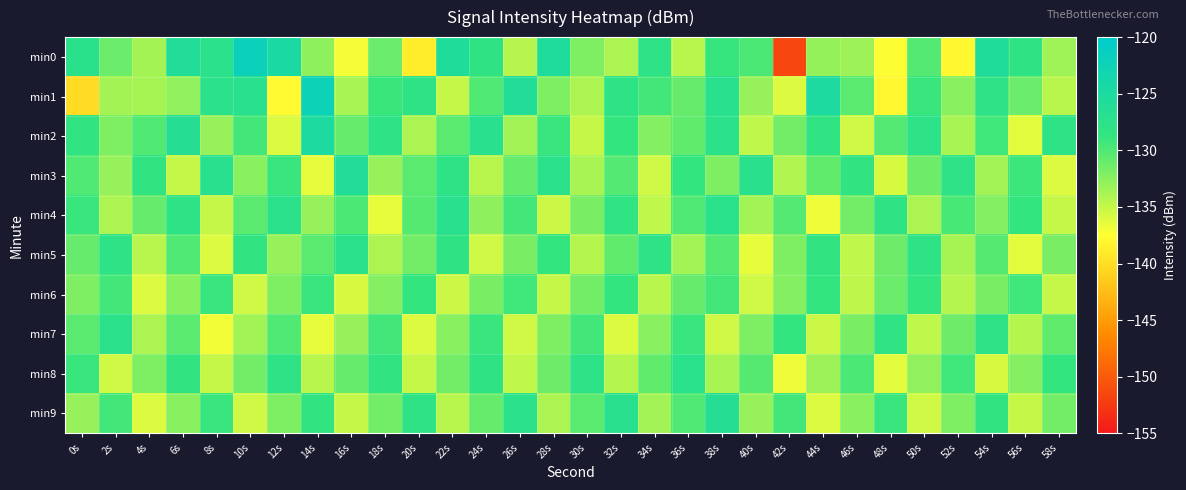

Reading right to left, what are all the values shown in this chart?

min0: 58s=-133.5	56s=-128.2	54s=-125.7	52s=-138.1	50s=-130.1	48s=-137.4	46s=-133.3	44s=-133.0	42s=-151.5	40s=-129.8	38s=-129.0	36s=-134.5	34s=-127.9	32s=-134.0	30s=-132.0	28s=-125.5	26s=-134.4	24s=-128.2	22s=-125.5	20s=-138.9	18s=-131.1	16s=-137.1	14s=-132.7	12s=-124.7	10s=-121.9	8s=-127.5	6s=-126.0	4s=-133.5	2s=-131.2	0s=-127.3
min1: 58s=-134.5	56s=-131.2	54s=-127.8	52s=-132.5	50s=-129.0	48s=-138.0	46s=-130.5	44s=-125.0	42s=-136.0	40s=-133.0	38s=-127.0	36s=-131.0	34s=-129.5	32s=-128.0	30s=-134.0	28s=-132.0	26s=-126.0	24s=-130.0	22s=-135.0	20s=-128.0	18s=-129.0	16s=-133.7	14s=-122.2	12s=-137.8	10s=-127.0	8s=-127.5	6s=-132.8	4s=-133.7	2s=-133.6	0s=-140.2
min2: 58s=-128.0	56s=-136.3	54s=-129.3	52s=-133.8	50s=-127.8	48s=-130.2	46s=-135.5	44s=-128.3	42s=-131.5	40s=-134.8	38s=-127.5	36s=-130.8	34s=-132.2	32s=-128.8	30s=-135.0	28s=-129.0	26s=-133.5	24s=-127.0	22s=-130.5	20s=-134.0	18s=-128.0	16s=-131.0	14s=-125.0	12s=-136.0	10s=-129.5	8s=-133.0	6s=-126.5	4s=-130.0	2s=-132.0	0s=-128.5
min3: 58s=-136.0	56s=-129.2	54s=-133.5	52s=-127.8	50s=-131.3	48s=-135.8	46s=-128.5	44s=-130.8	42s=-134.2	40s=-127.2	38s=-132.0	36s=-128.8	34s=-135.5	32s=-130.2	30s=-133.8	28s=-127.5	26s=-131.0	24s=-134.5	22s=-128.0	20s=-130.5	18s=-133.0	16s=-126.0	14s=-136.5	12s=-129.0	10s=-132.5	8s=-127.0	6s=-135.0	4s=-128.5	2s=-133.0	0s=-130.0
min4: 58s=-135.0	56s=-128.8	54s=-132.3	52s=-129.7	50s=-134.0	48s=-128.2	46s=-131.5	44s=-136.8	42s=-130.2	40s=-133.5	38s=-127.3	36s=-130.0	34s=-134.8	32s=-128.3	30s=-131.8	28s=-135.3	26s=-129.5	24s=-132.7	22s=-127.0	20s=-130.3	18s=-136.5	16s=-129.8	14s=-133.0	12s=-127.5	10s=-130.5	8s=-135.0	6s=-128.0	4s=-131.0	2s=-134.0	0s=-129.0
min5: 58s=-131.8	56s=-136.3	54s=-130.3	52s=-133.7	50s=-128.0	48s=-131.3	46s=-134.8	44s=-128.5	42s=-132.0	40s=-136.5	38s=-130.2	36s=-133.5	34s=-127.8	32s=-130.8	30s=-134.3	28s=-128.8	26s=-131.8	24s=-135.5	22s=-128.2	20s=-131.5	18s=-134.0	16s=-127.5	14s=-130.5	12s=-133.0	10s=-128.5	8s=-136.0	6s=-130.0	4s=-134.5	2s=-128.0	0s=-131.0
min6: 58s=-135.0	56s=-129.3	54s=-131.7	52s=-134.3	50s=-128.7	48s=-131.2	46s=-134.7	44s=-128.7	42s=-132.2	40s=-135.5	38s=-129.5	36s=-131.0	34s=-134.5	32s=-128.8	30s=-131.5	28s=-135.0	26s=-129.3	24s=-131.8	22s=-135.3	20s=-128.8	18s=-132.3	16s=-135.8	14s=-129.0	12s=-132.0	10s=-135.5	8s=-129.0	6s=-132.5	4s=-136.0	2s=-129.5	0s=-132.0
min7: 58s=-130.8	56s=-134.3	54s=-127.8	52s=-131.3	50s=-134.8	48s=-128.3	46s=-131.8	44s=-135.3	42s=-128.8	40s=-132.0	38s=-135.5	36s=-129.0	34s=-132.5	32s=-136.0	30s=-129.5	28s=-132.0	26s=-135.5	24s=-129.0	22s=-132.5	20s=-136.0	18s=-129.5	16s=-133.0	14s=-136.5	12s=-130.0	10s=-133.5	8s=-137.0	6s=-130.5	4s=-134.0	2s=-127.5	0s=-130.5
min8: 58s=-128.8	56s=-132.3	54s=-135.8	52s=-129.3	50s=-132.8	48s=-136.3	46s=-129.8	44s=-133.3	42s=-136.8	40s=-130.3	38s=-133.8	36s=-127.3	34s=-130.8	32s=-134.3	30s=-127.8	28s=-131.3	26s=-134.8	24s=-128.2	22s=-131.5	20s=-135.0	18s=-128.5	16s=-131.0	14s=-134.5	12s=-128.0	10s=-131.5	8s=-135.0	6s=-128.5	4s=-132.0	2s=-135.5	0s=-129.0
min9: 58s=-131.5	56s=-135.0	54s=-128.5	52s=-132.0	50s=-135.5	48s=-129.0	46s=-132.5	44s=-136.0	42s=-129.5	40s=-133.0	38s=-126.5	36s=-130.0	34s=-133.5	32s=-127.0	30s=-130.5	28s=-134.0	26s=-127.5	24s=-131.0	22s=-134.5	20s=-128.0	18s=-131.5	16s=-135.0	14s=-128.5	12s=-132.0	10s=-135.5	8s=-129.0	6s=-132.5	4s=-136.0	2s=-129.5	0s=-133.0